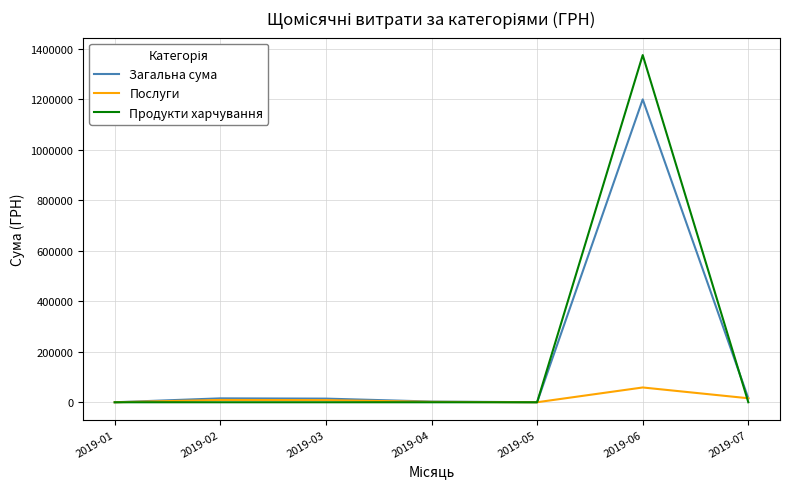

List the series in order of their peak value, lowest first.

Послуги, Загальна сума, Продукти харчування